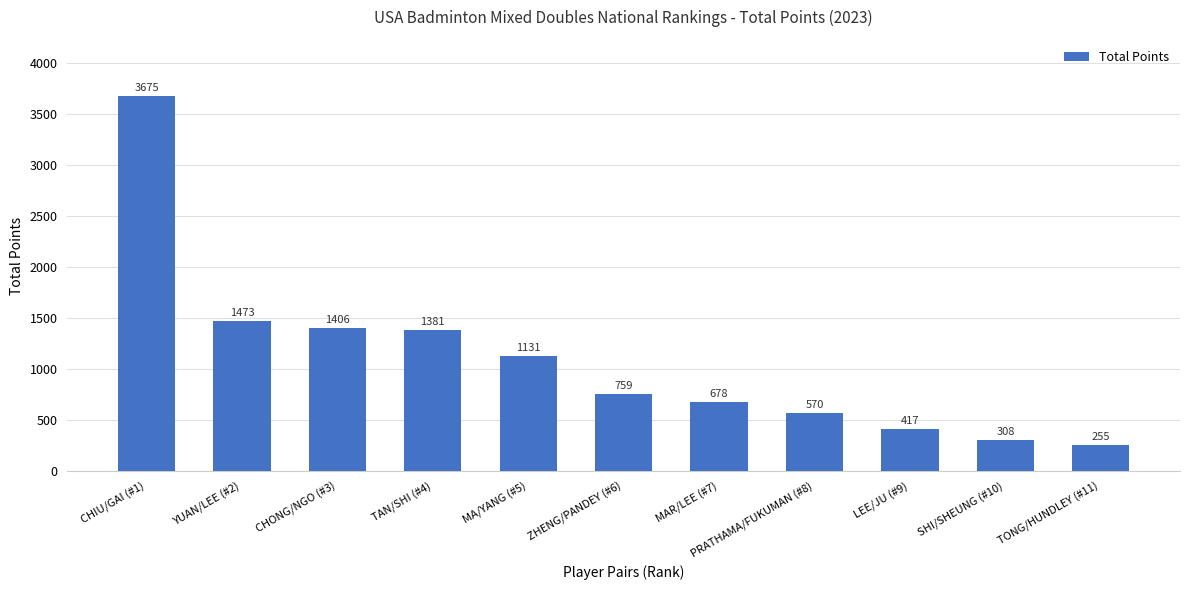

What is the change in value from CHONG/NGO (#3) to ZHENG/PANDEY (#6)?

-647